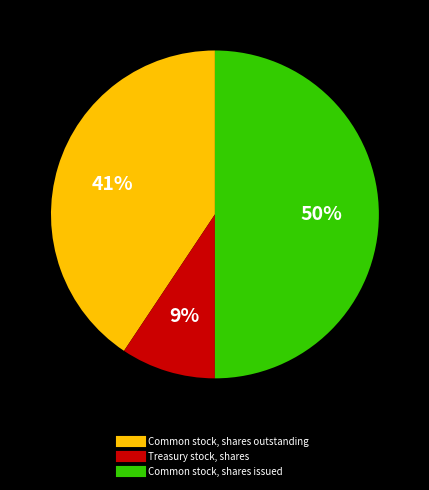

To the nearest percent, what portion does Treasury stock, shares represent?

9%